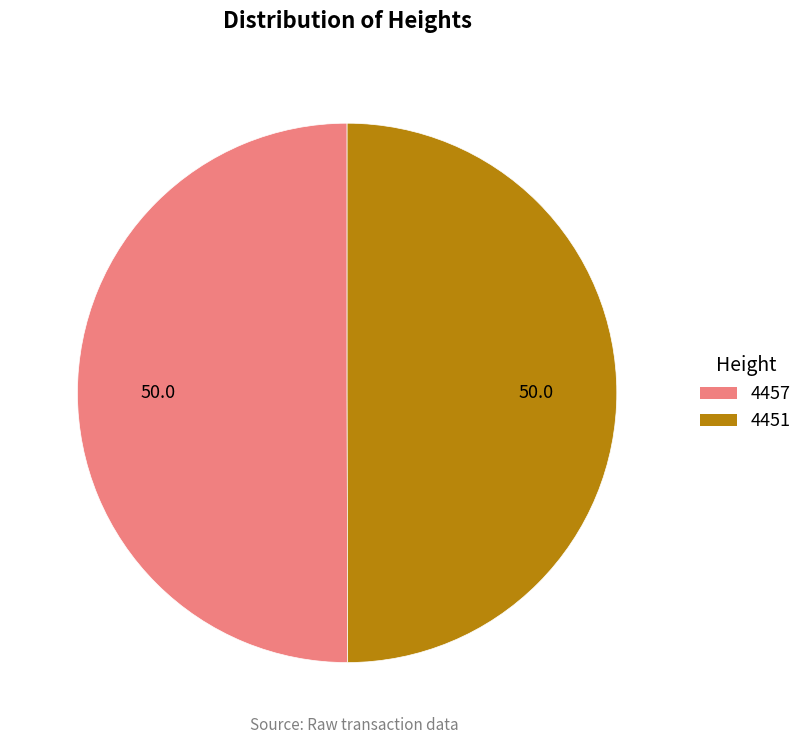

Approximately how many times larger is the value at 4451 compared to 4457?

1.0